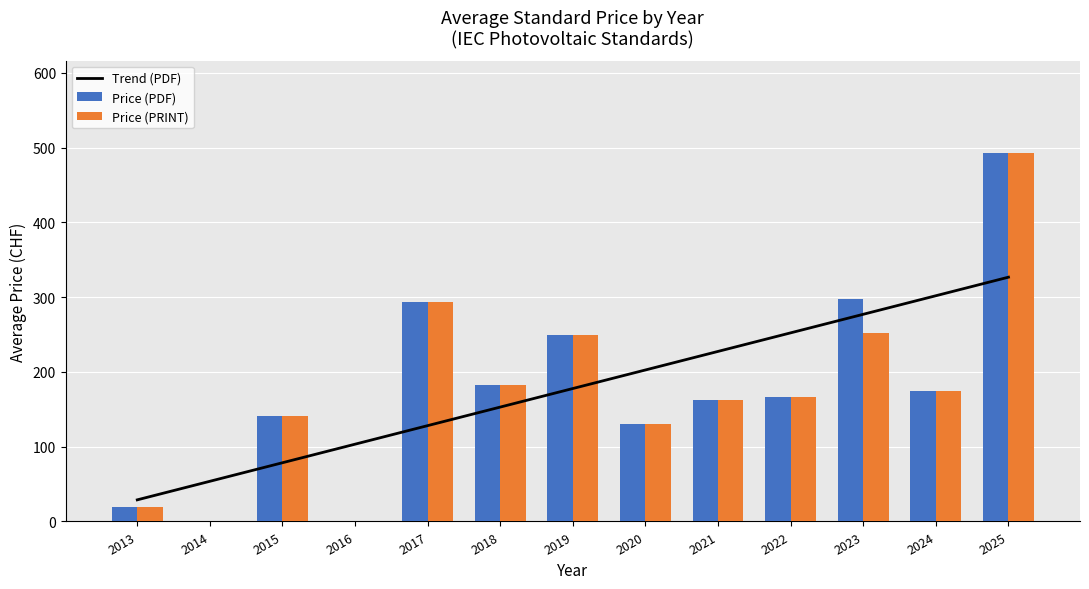

Is the value of Trend (PDF) at 2020 greater than the value of Price (PDF) at 2021?

Yes